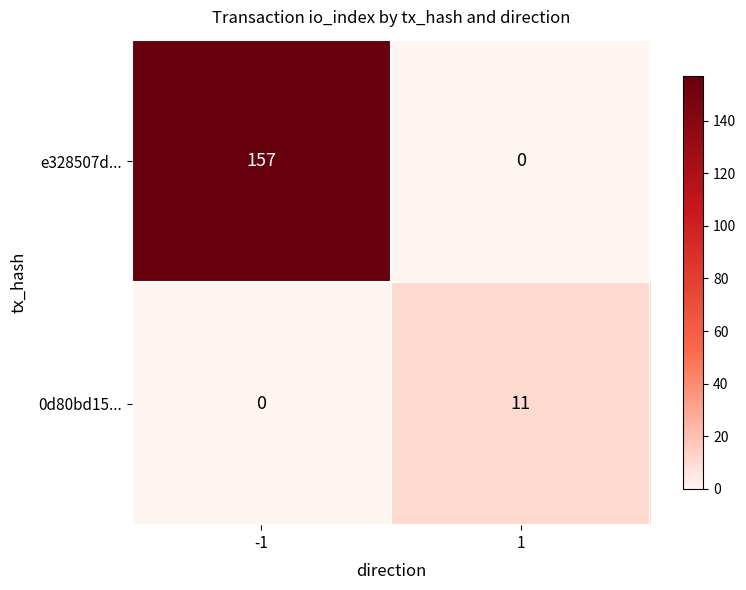

Is it true that 0d80bd15... equals 14 at 1?

False